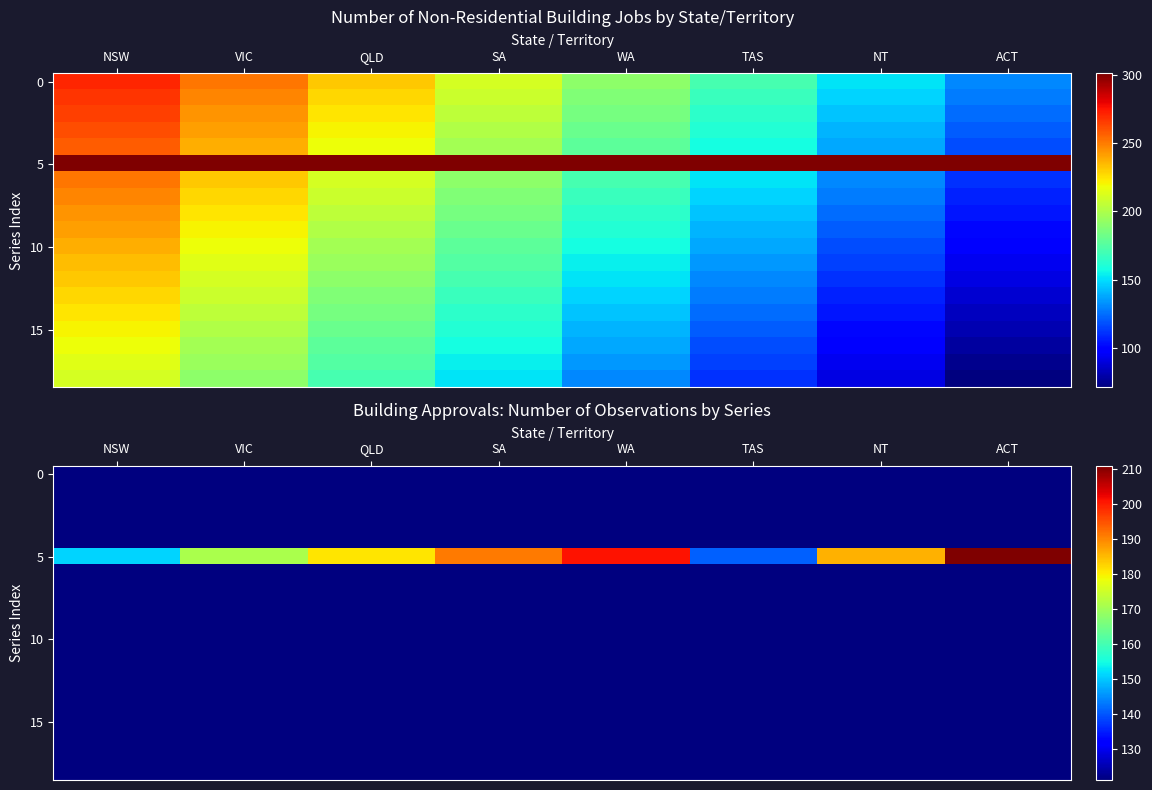

What is the difference between the highest and lowest values at WA?

80